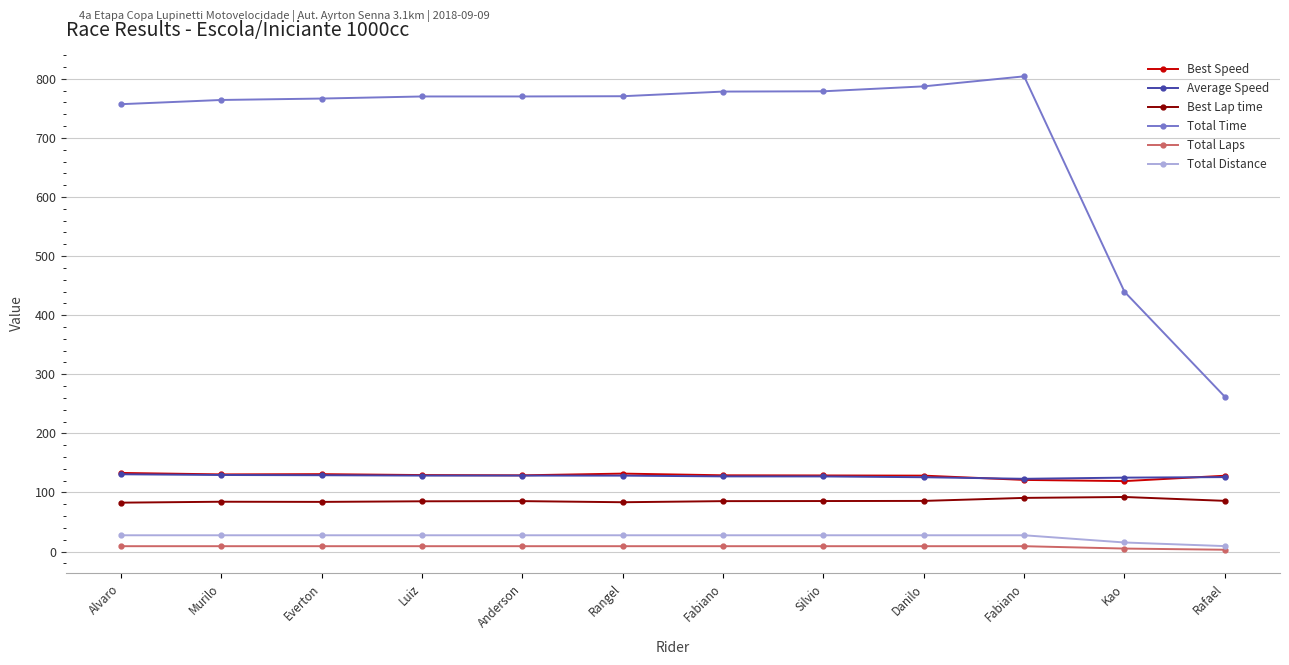

At which label does Total Distance first exceed 27?

Alvaro